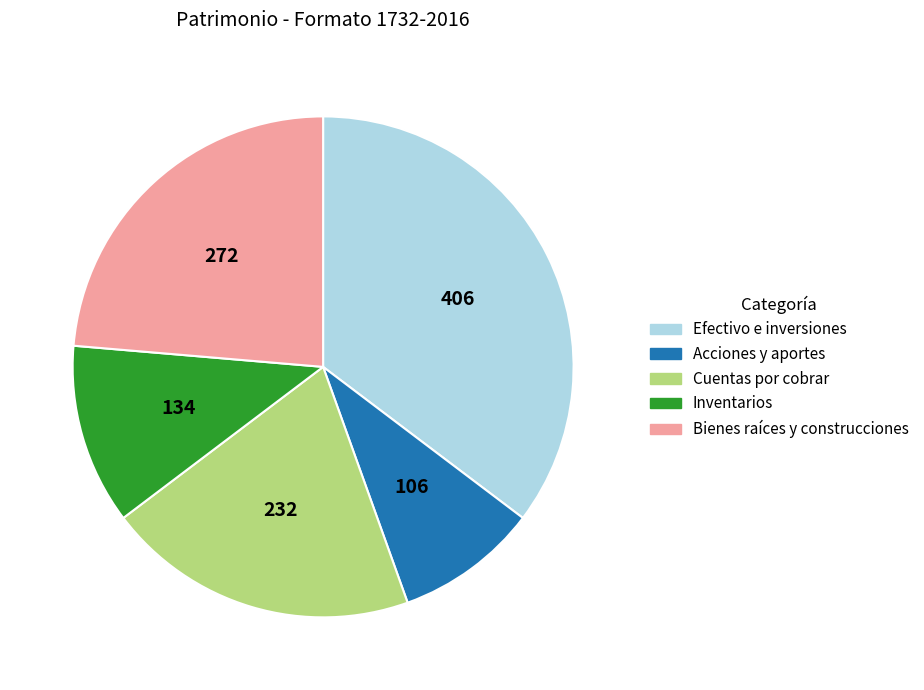

What is the ratio of the value at Efectivo e inversiones to the value at Cuentas por cobrar?

1.7